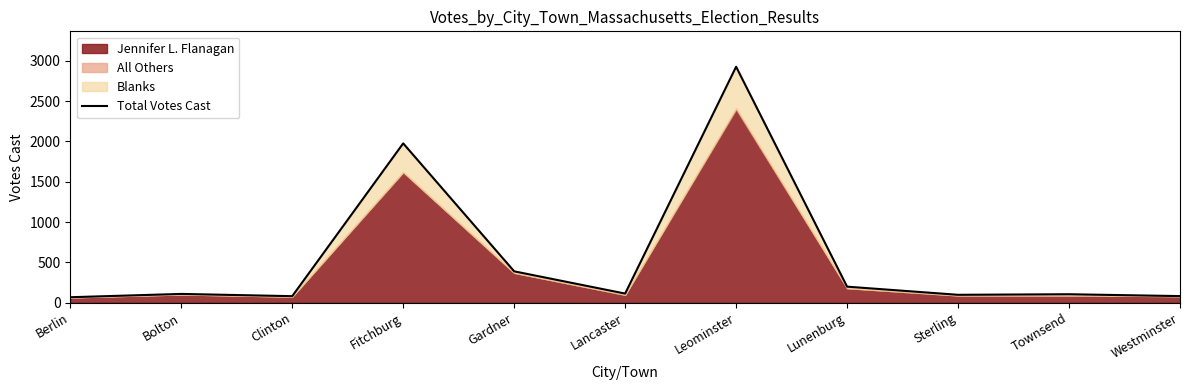

What is the value of the 9th point from the left?

98